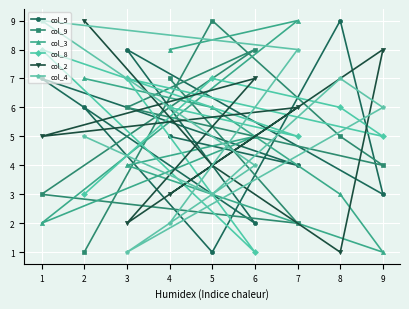

What is the value of the col_5 point at the 9th from the left?

3